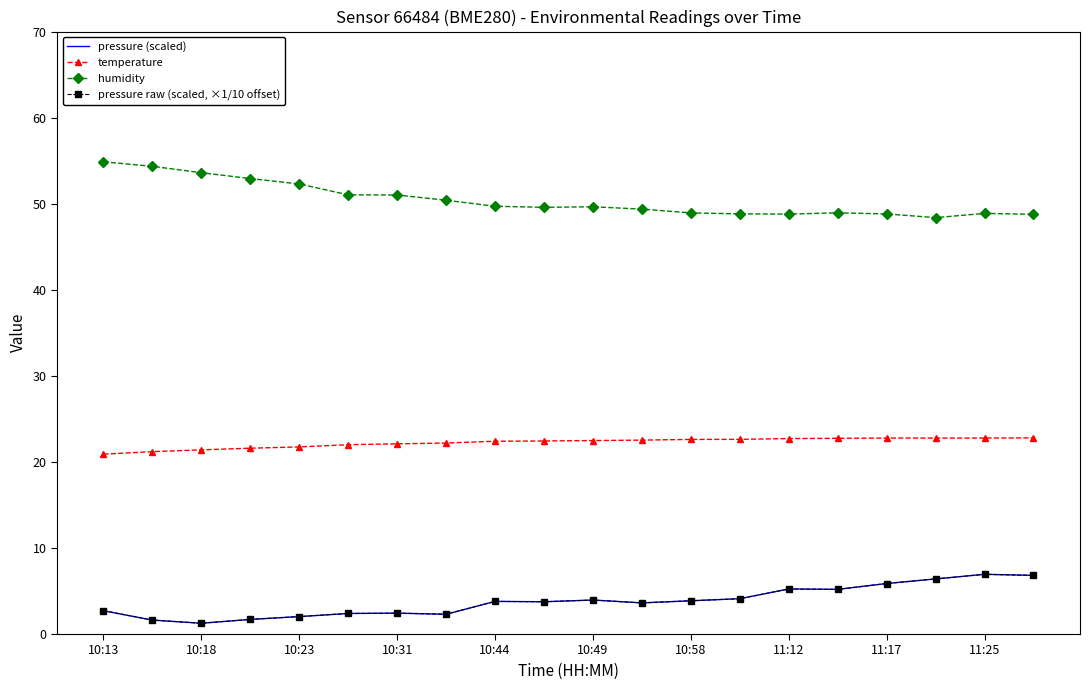

Does the chart have visible grid lines?

No